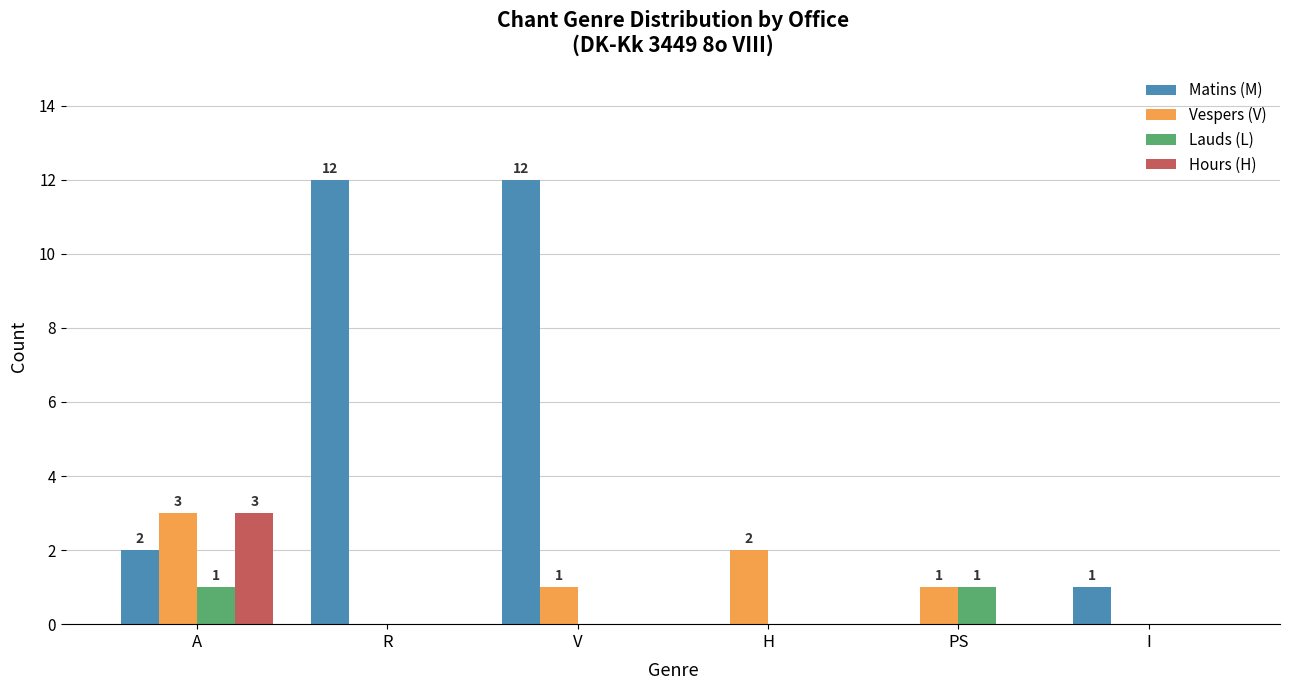

Are the bars grouped side by side (vs. stacked)?

Yes